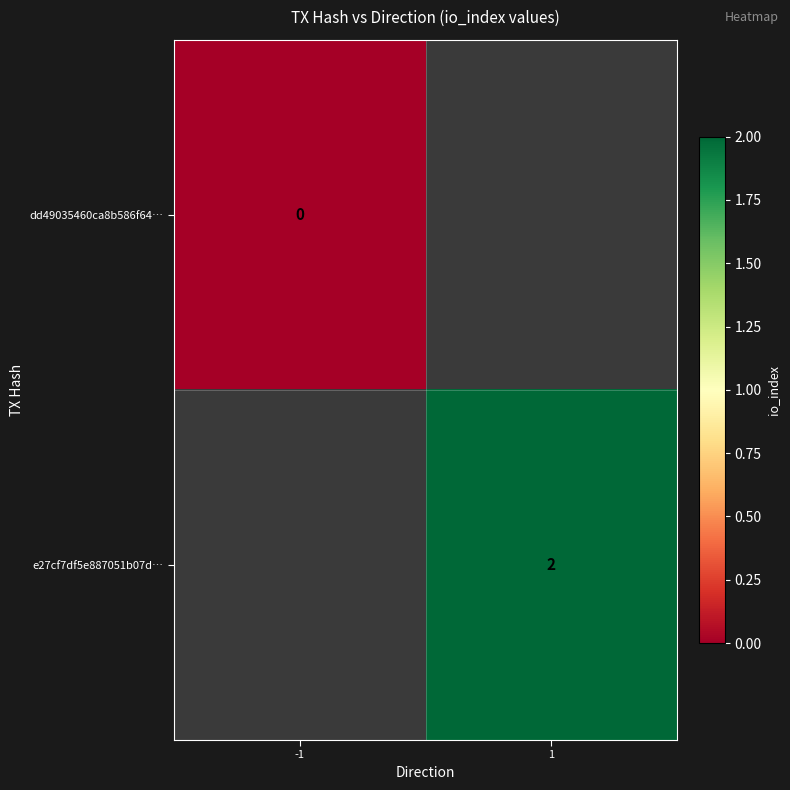

At how many categories does at least one series exceed 1?

1